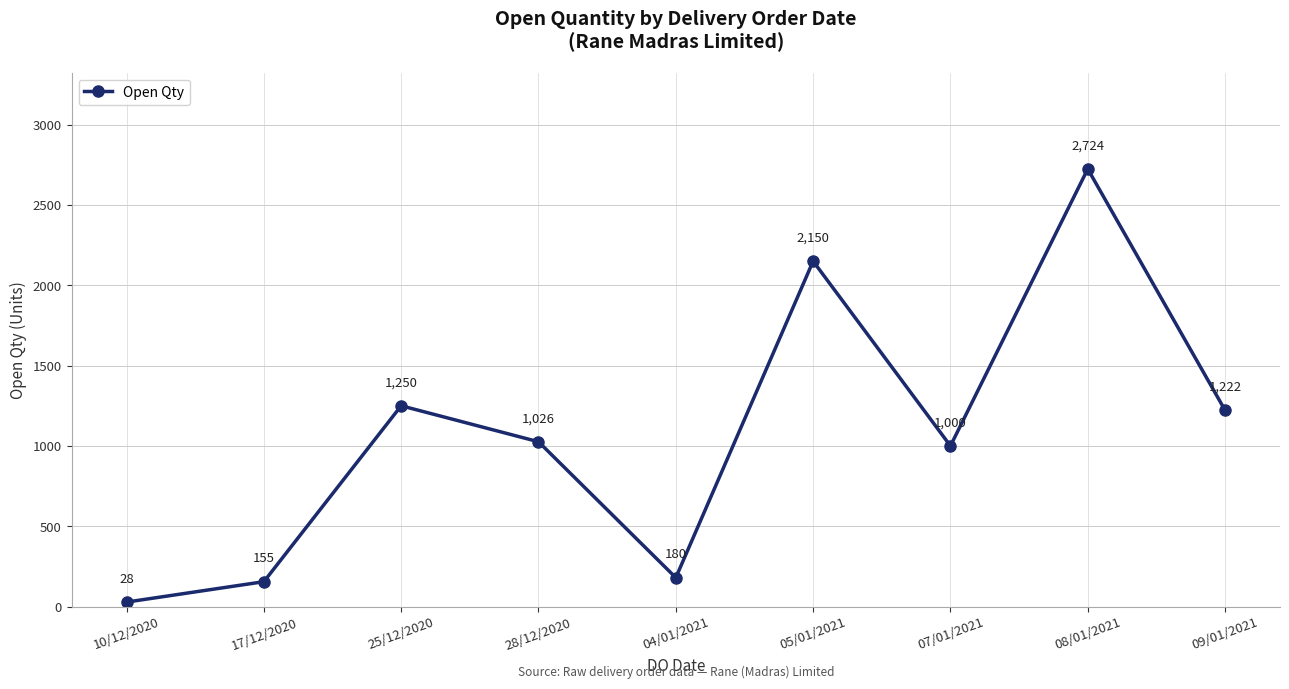

How many categories are shown in the chart?

9